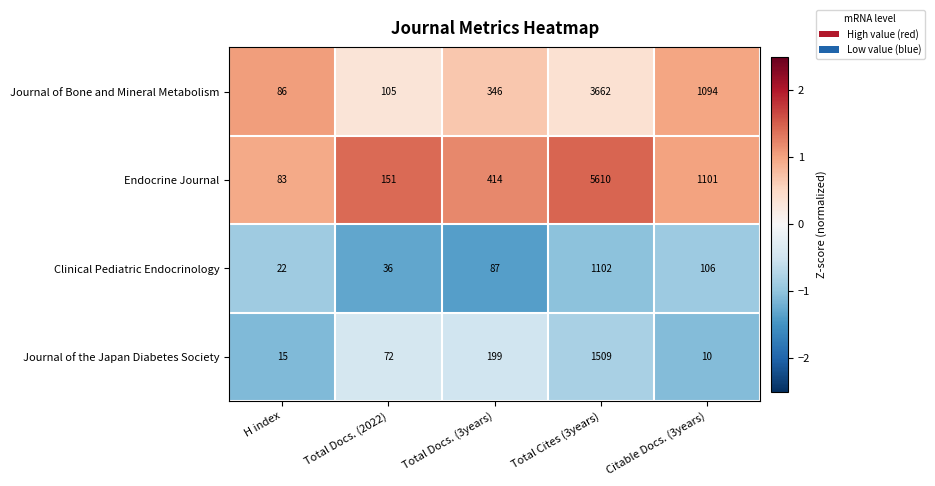

Which series has the largest range (max minus min)?

Endocrine Journal